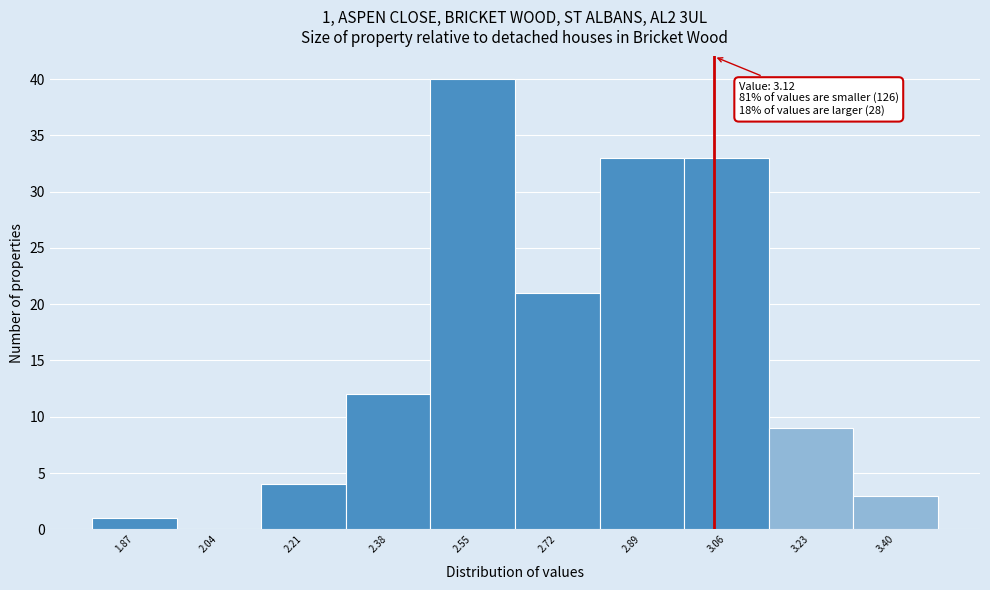

Reading left to right, list all the values displayed in this chart.

1.87=1	2.04=0	2.21=4	2.38=12	2.55=40	2.72=21	2.89=33	3.06=33	3.23=9	3.40=3